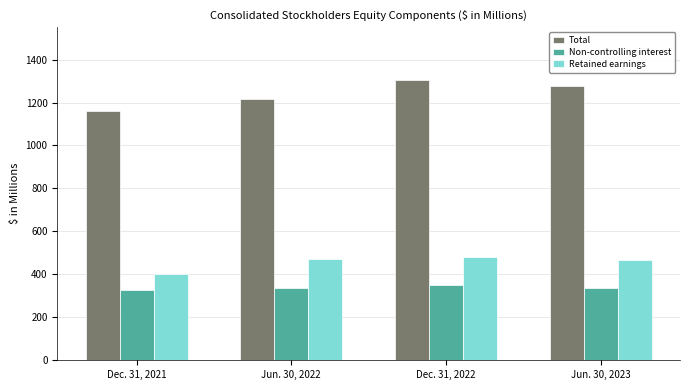

The Non-controlling interest series shows 328.9 at Dec. 31, 2021. True or false?

True